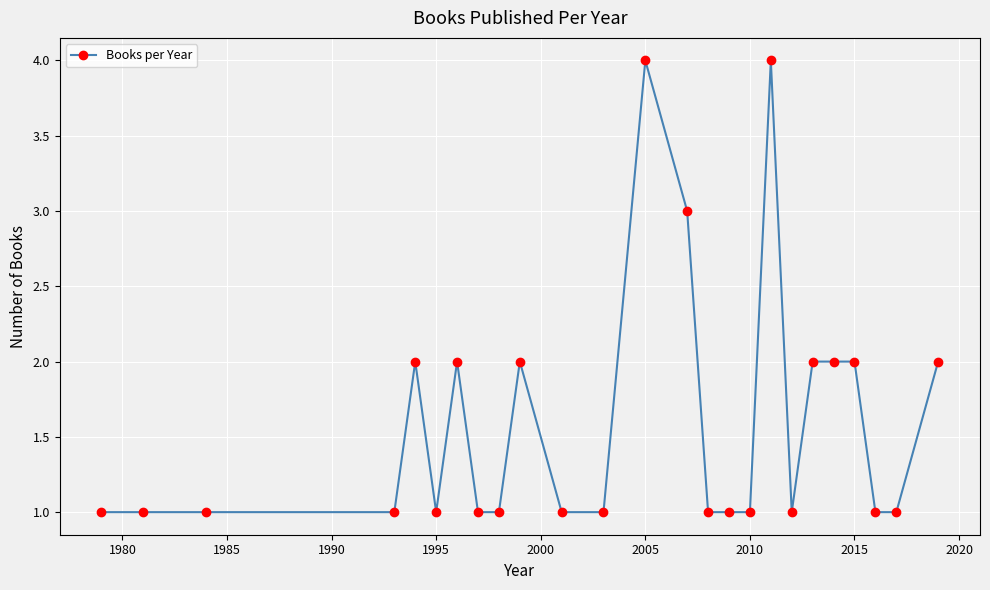

What is the minimum value shown in the chart?

1